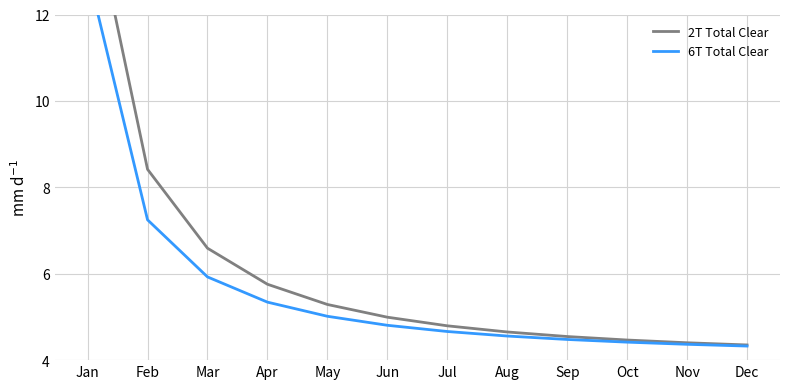

Rank the series by their maximum value, from highest to lowest.

2T Total Clear, 6T Total Clear